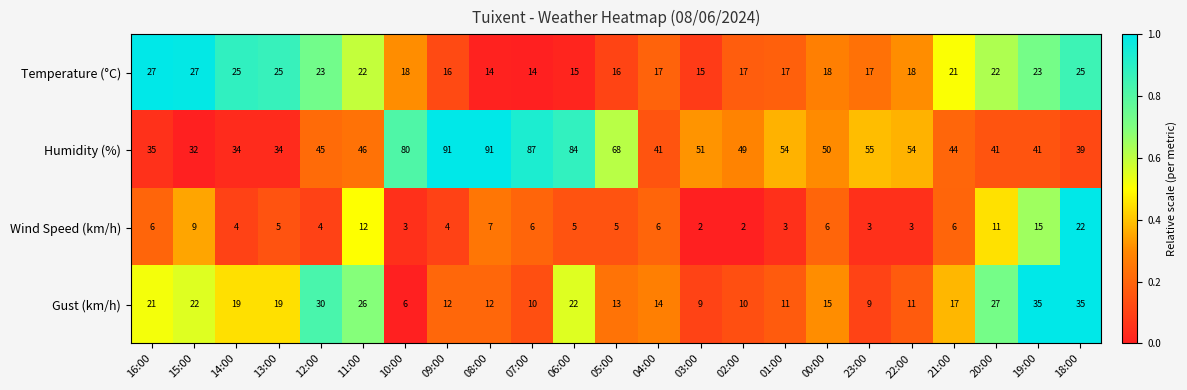

What is the lowest value of the Humidity (%) series?

32